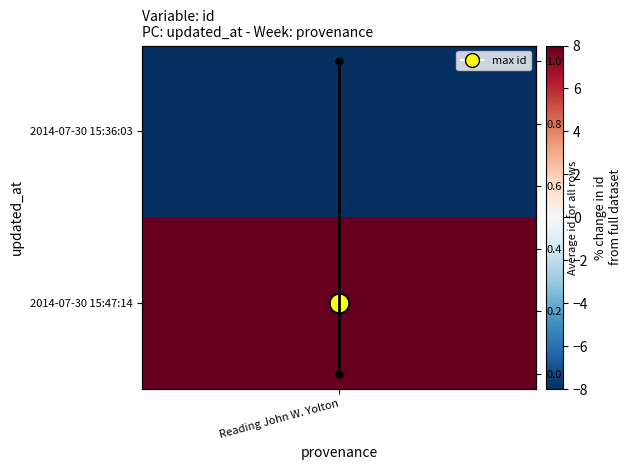

Is it true that the value at Reading John W. Yolton is 1?

False